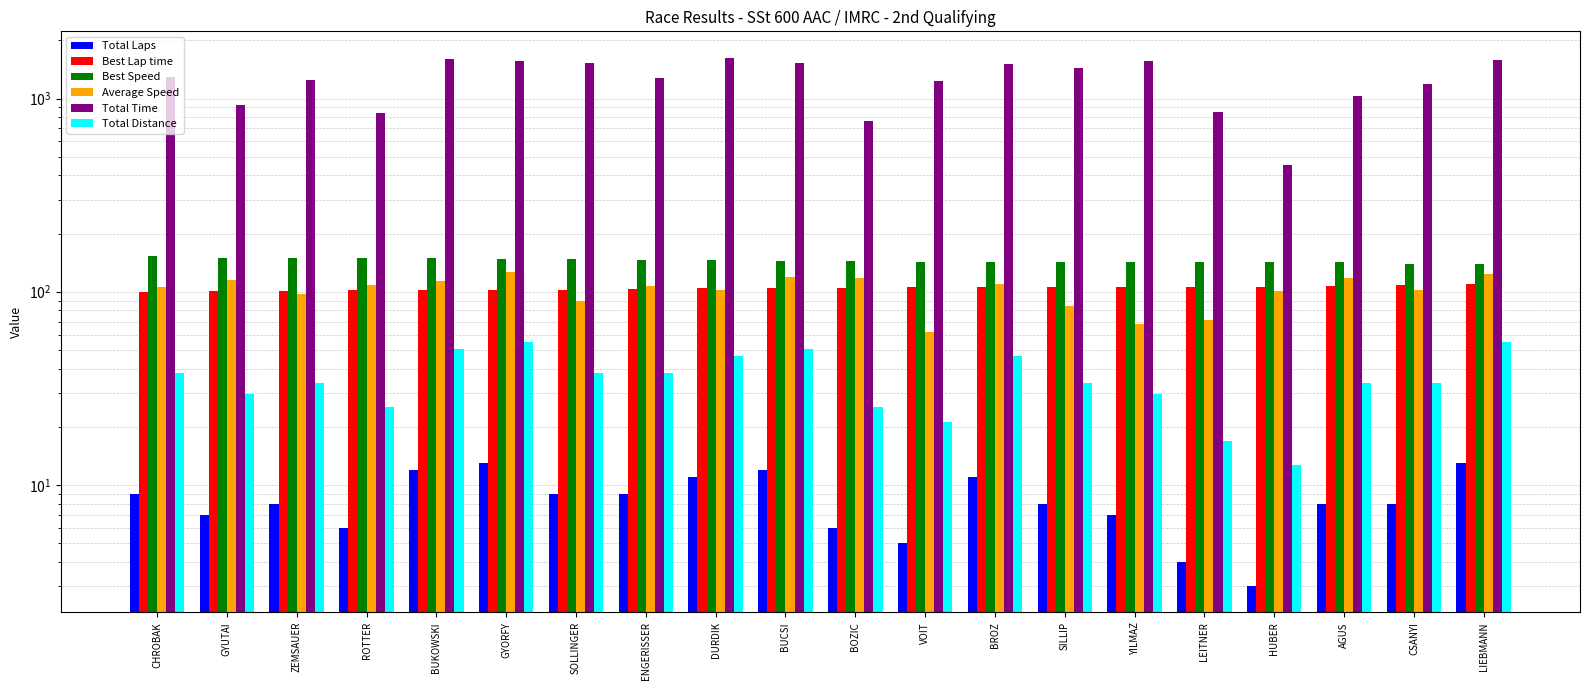

List the labels in order of Average Speed value, largest first.

GYORFY, LIEBMANN, BUCSI, BOZIC, AGUS, GYUTAI, BUKOWSKI, BROZ, ROTTER, ENGERISSER, CHROBAK, DURDIK, CSANYI, HUBER, ZEMSAUER, SOLLINGER, SILLIP, LEITNER, YILMAZ, VOIT